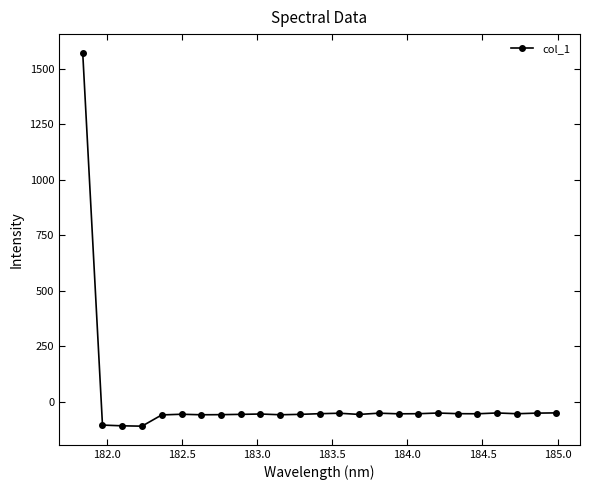

What is the sum of all values?

106.1